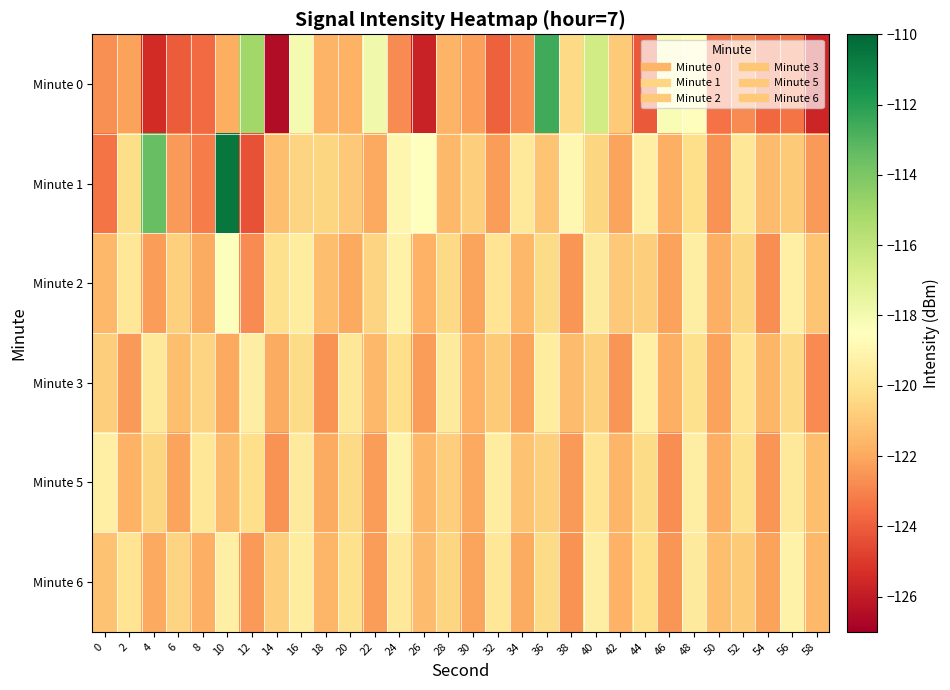

At 14, list the series in order from smallest to largest.

Minute 0, Minute 5, Minute 3, Minute 1, Minute 6, Minute 2